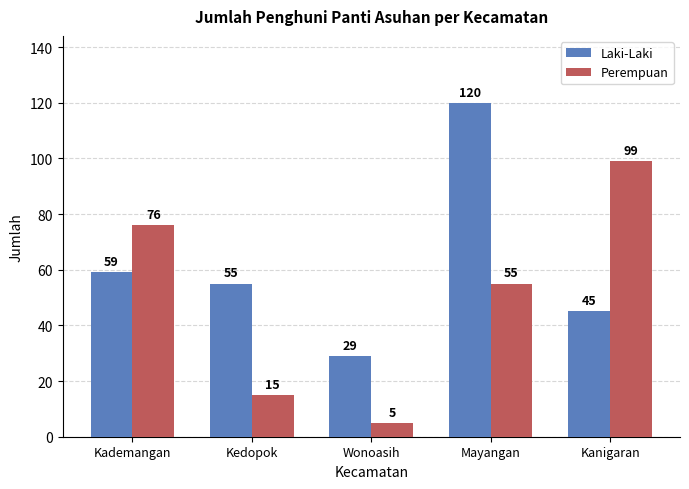

List the series in order of their peak value, highest first.

Laki-Laki, Perempuan